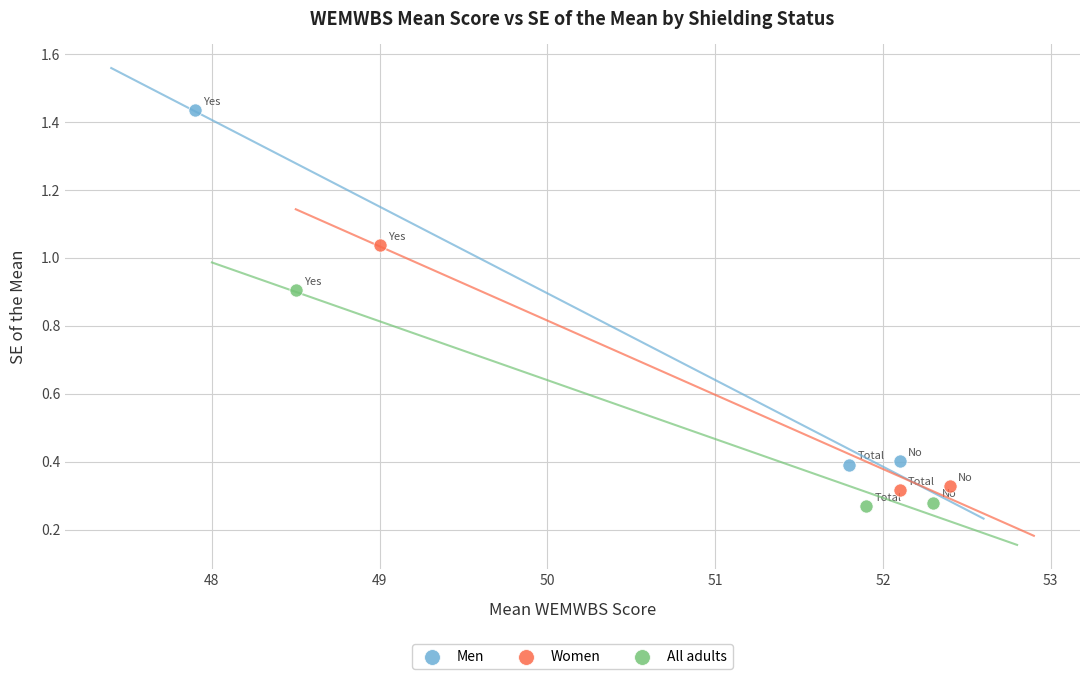

Which series contains the lowest Y value?

All adults